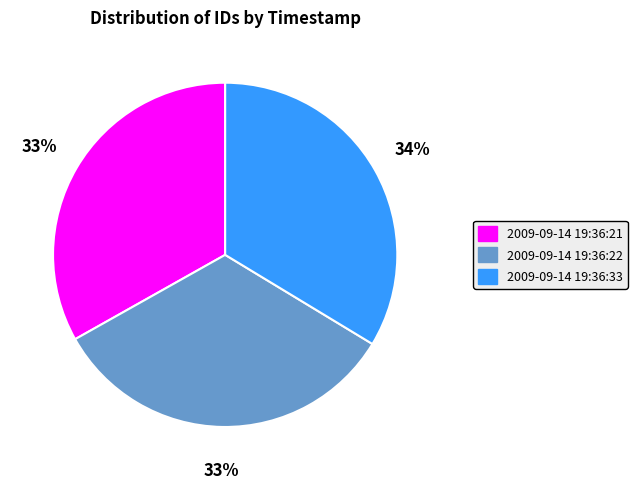

True or false: 2009-09-14 19:36:33 accounts for 34% of the total.

True